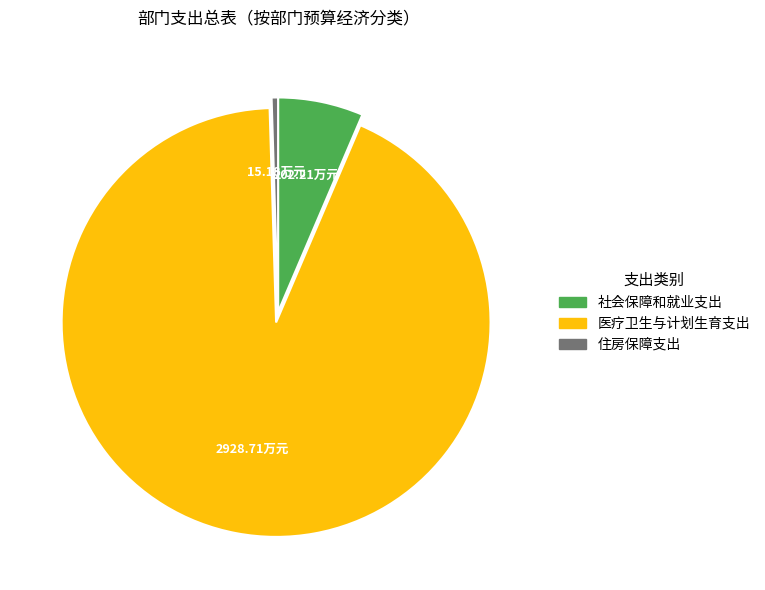

The 医疗卫生与计划生育支出 slice represents 93% of the pie. True or false?

True